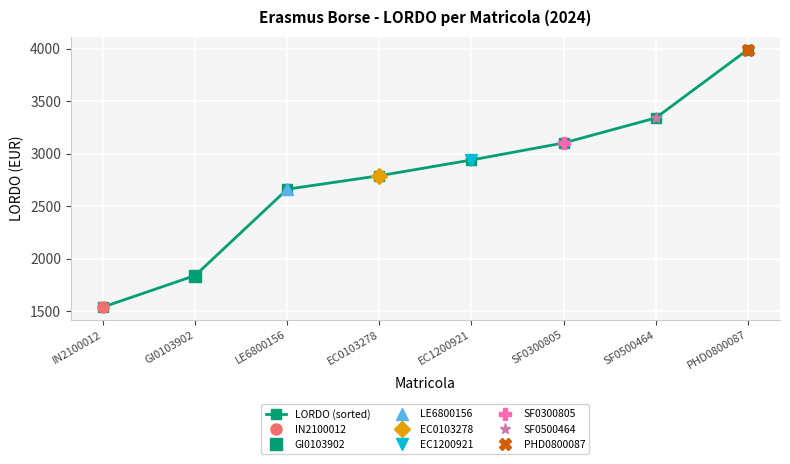

What is the difference between the maximum and minimum values?

2450